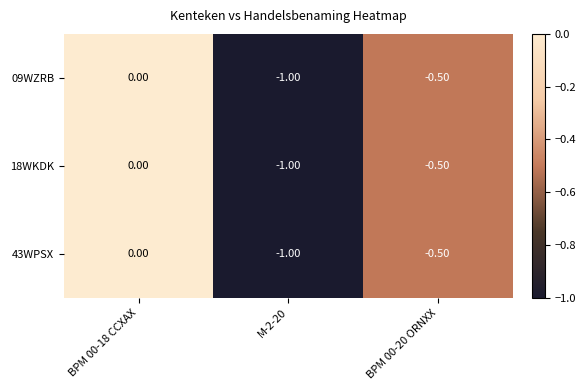

What is the difference between the maximum and minimum values in the 18WKDK series?

1.0